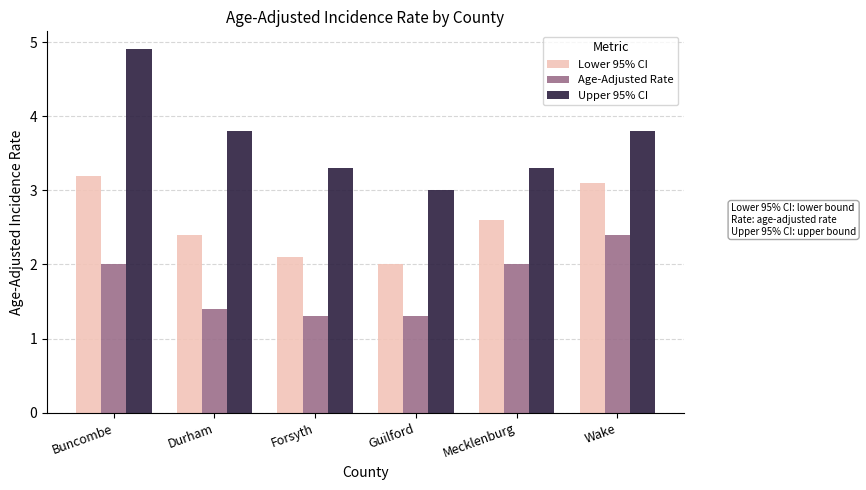

What is the label of the 6th bar from the right?

Buncombe